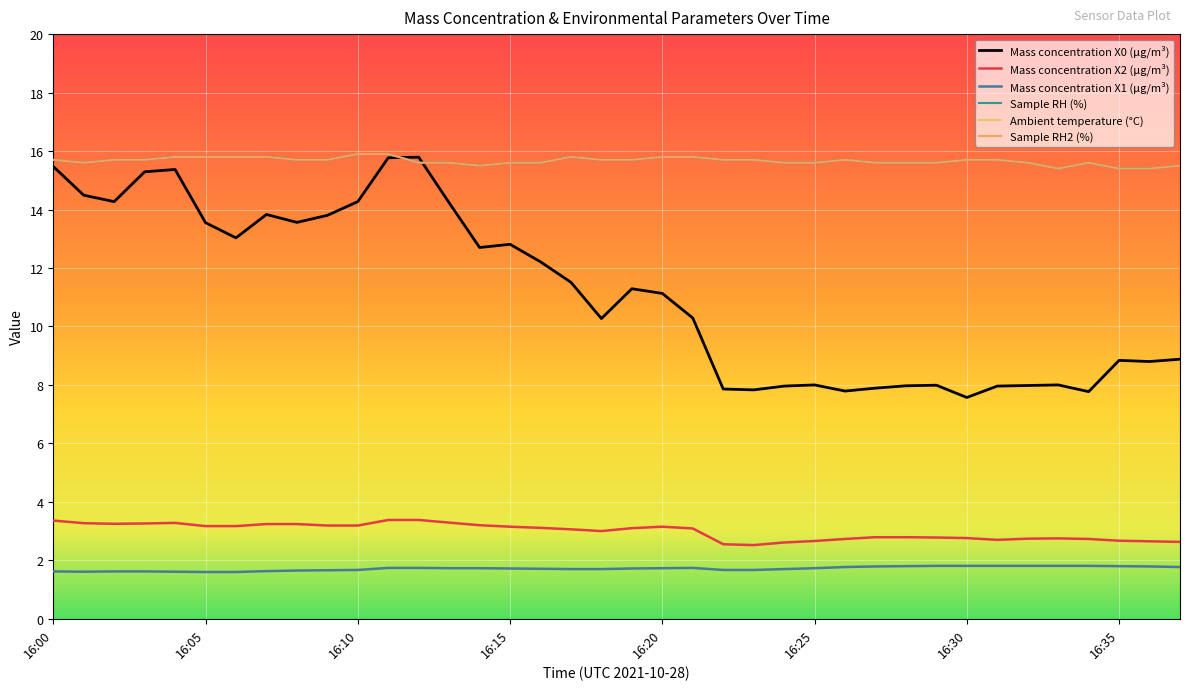

True or false: Mass concentration X0 (μg/m³) and Mass concentration X1 (μg/m³) cross at least once.

False